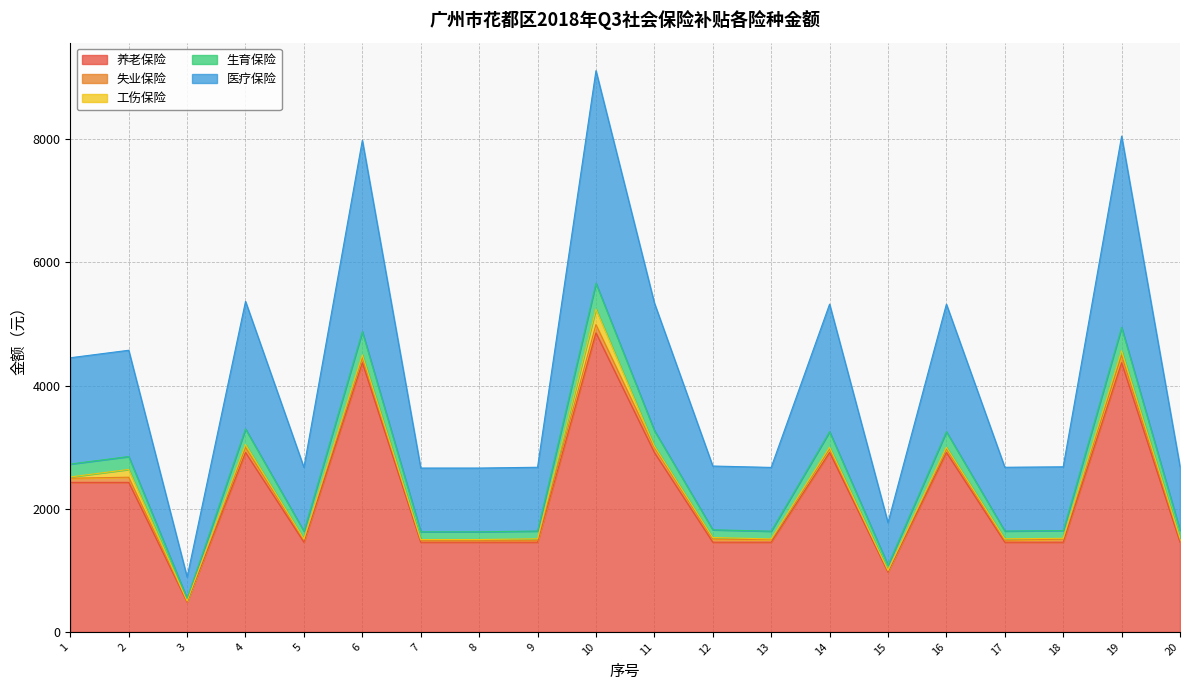

How many interior local peaks does the 生育保险 series have?

7